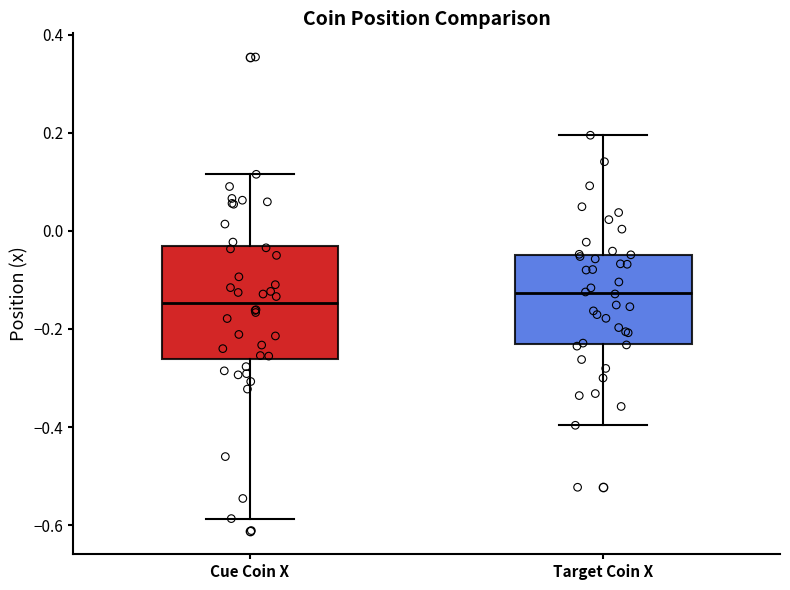

Which box is the tallest, from its lower edge to its upper edge?

Cue Coin X